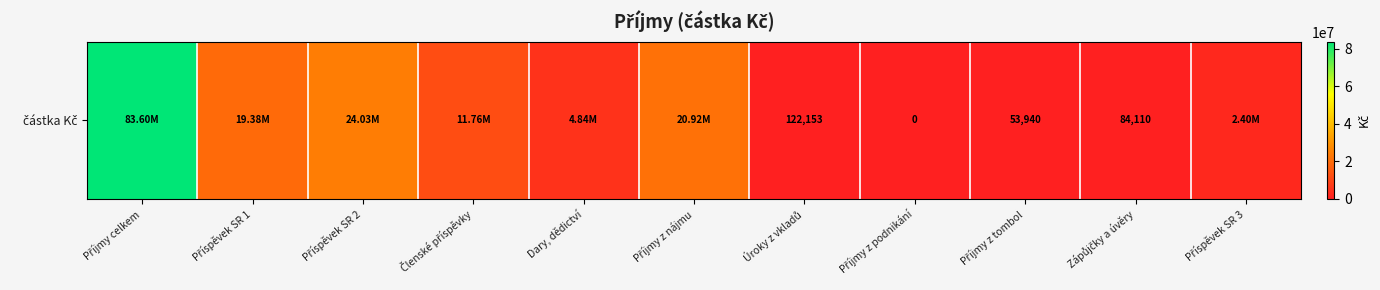

How many data points are less than 4836305?

5